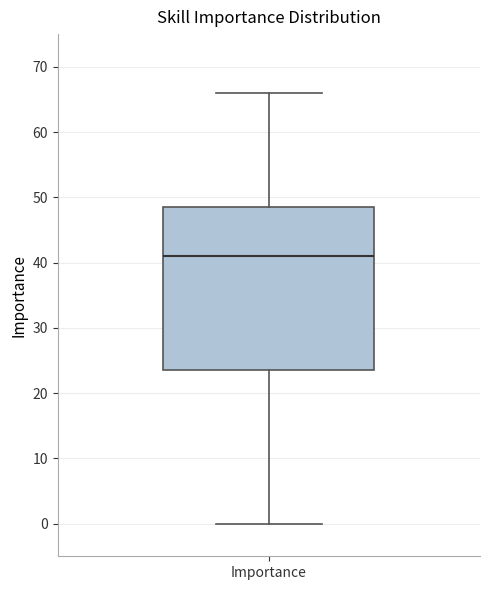

Transcribe this box plot: give where the median line is, the range the box spans, and where the two whiskers end, as read against the y-axis. The values are not printed on the chart, so give them approximately, as read against the axis.

median 41, box 24 to 49, whiskers 0 to 66